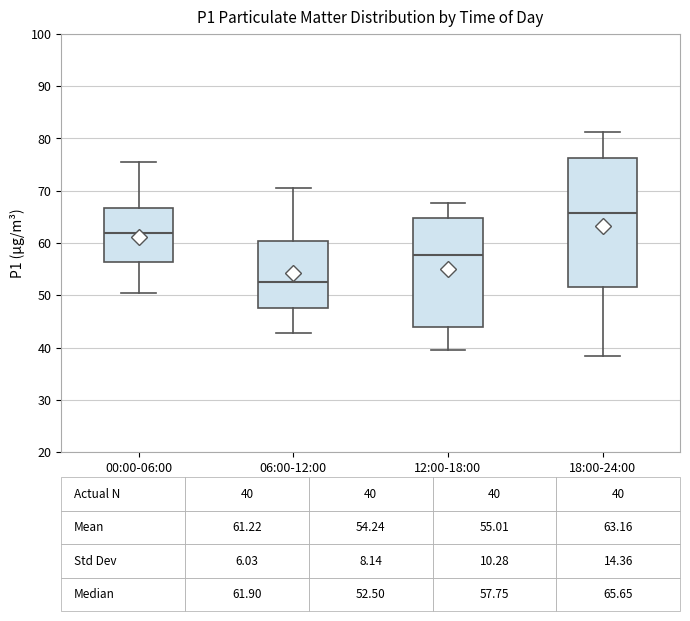

Which box has the lowest median line?

06:00-12:00